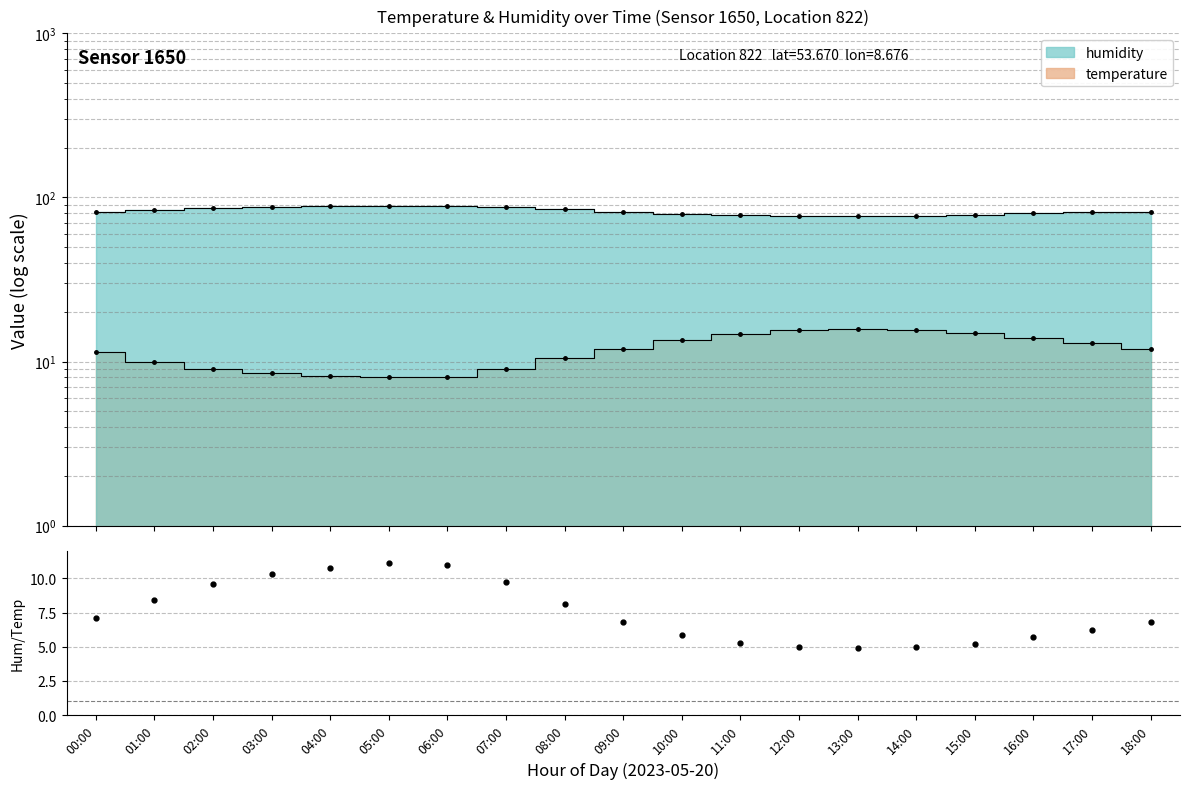

What is the spread (max minus min) of values at 10:00?

66.0